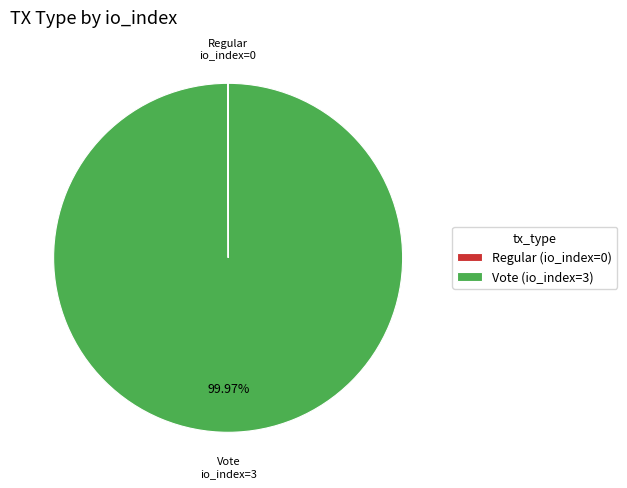

Does Vote (io_index=3) represent more than half of the total?

Yes